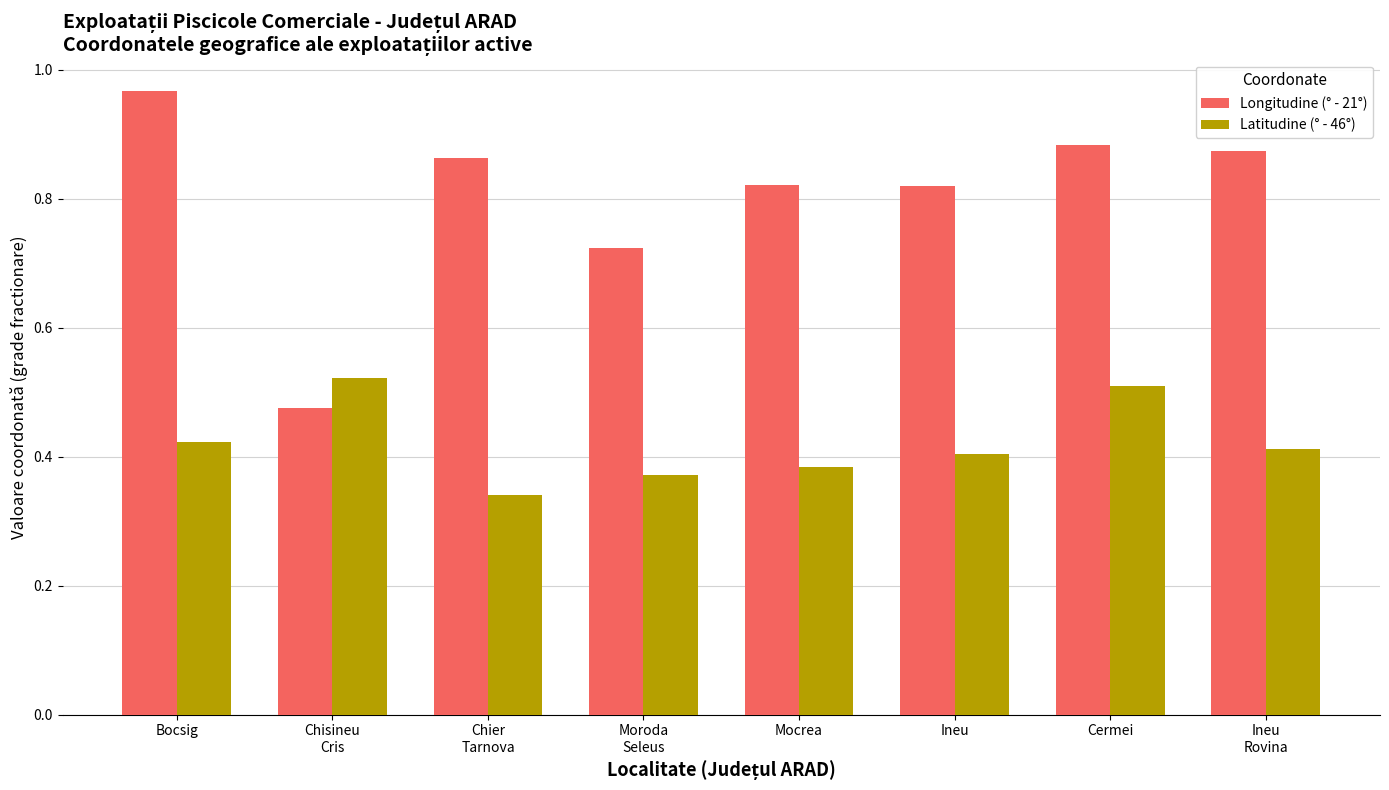

Which series has the largest total across all categories?

Longitudine (° - 21°)